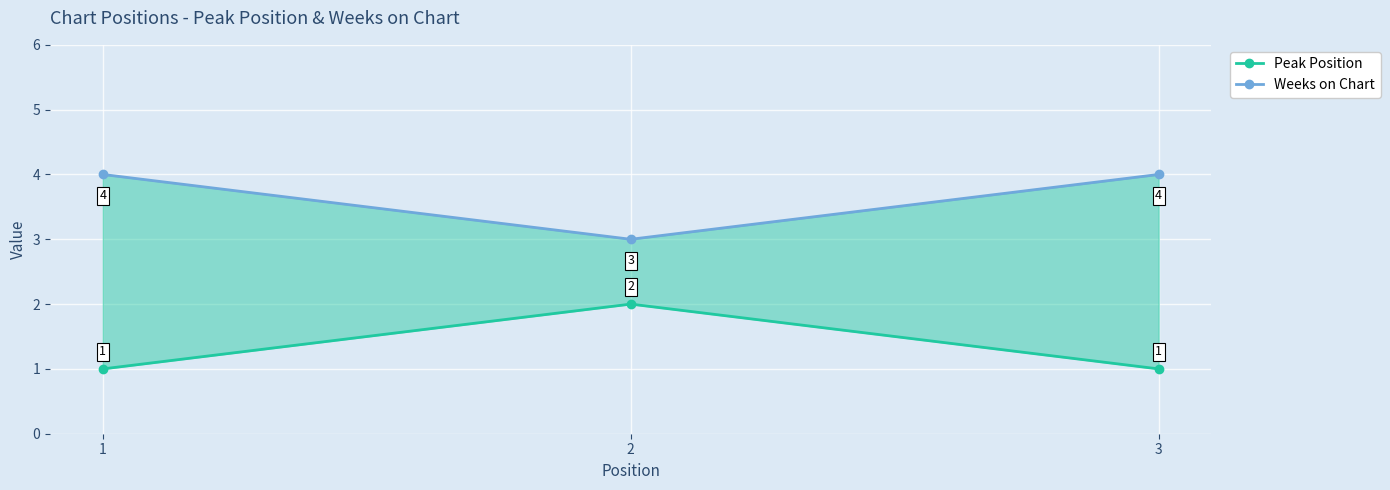

What are all the series names shown in the legend?

Peak Position, Weeks on Chart